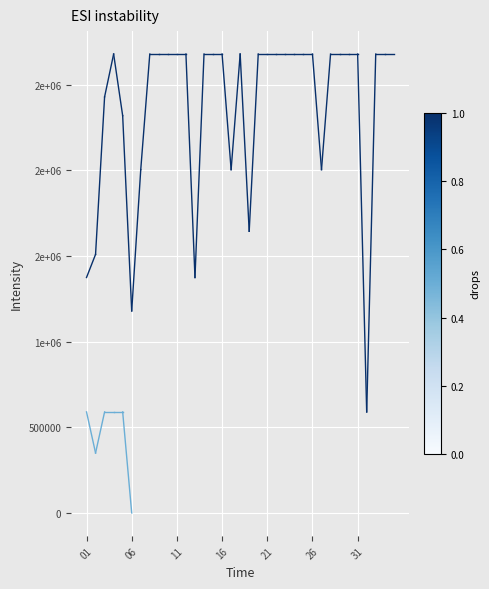

The Thu hộ tại điểm series shows 529746 at 06. True or false?

False